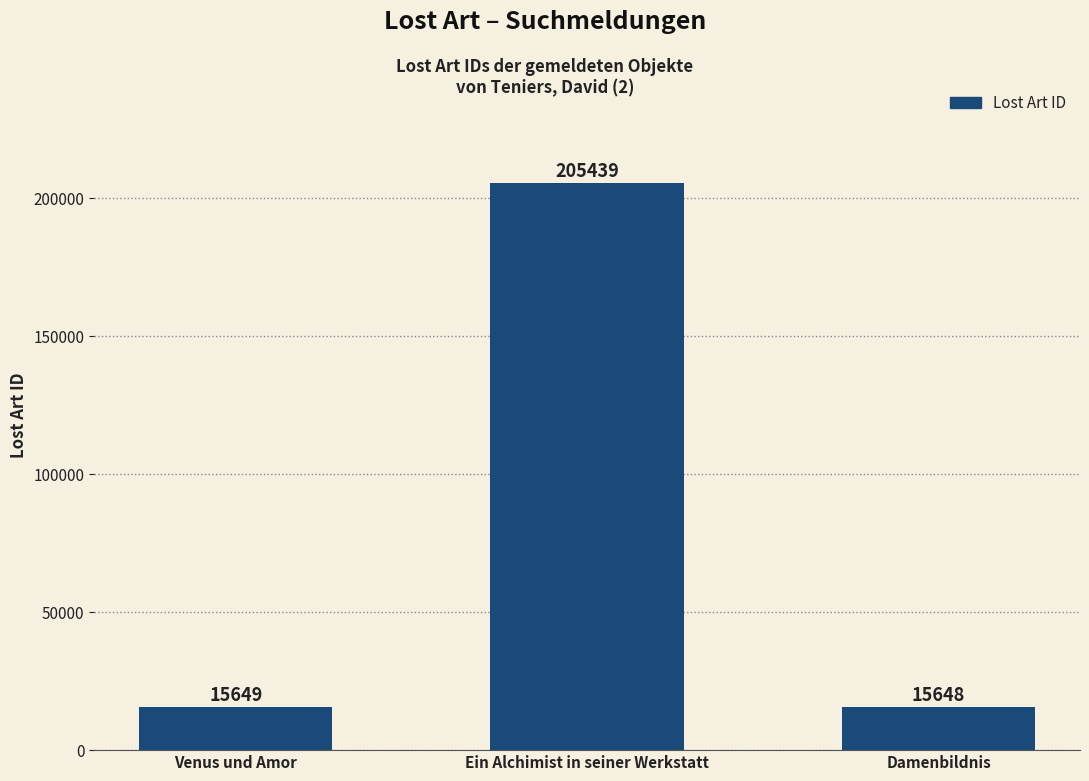

Reading right to left, list all the values displayed in this chart.

Damenbildnis=15648	Ein Alchimist in seiner Werkstatt=205439	Venus und Amor=15649